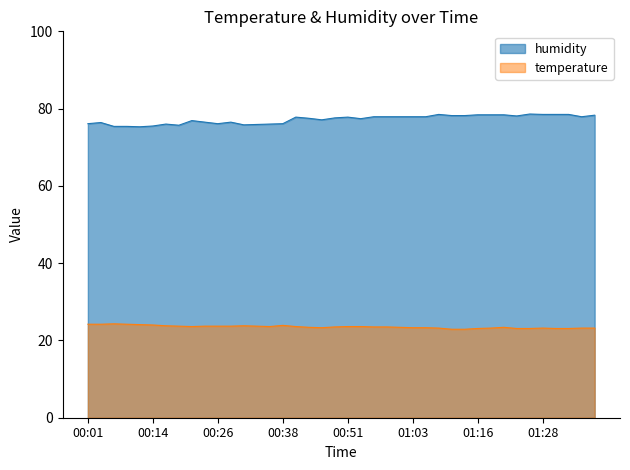

How many lines are shown in the chart?

2